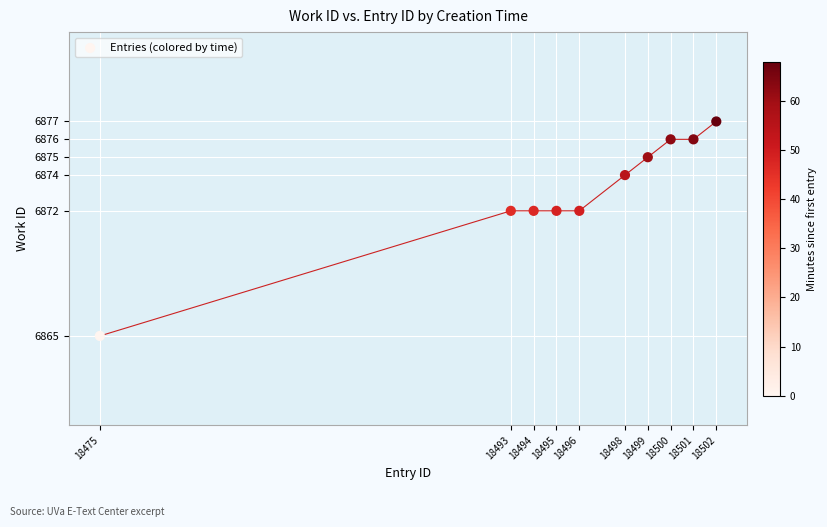

What is the average Y value?

6873